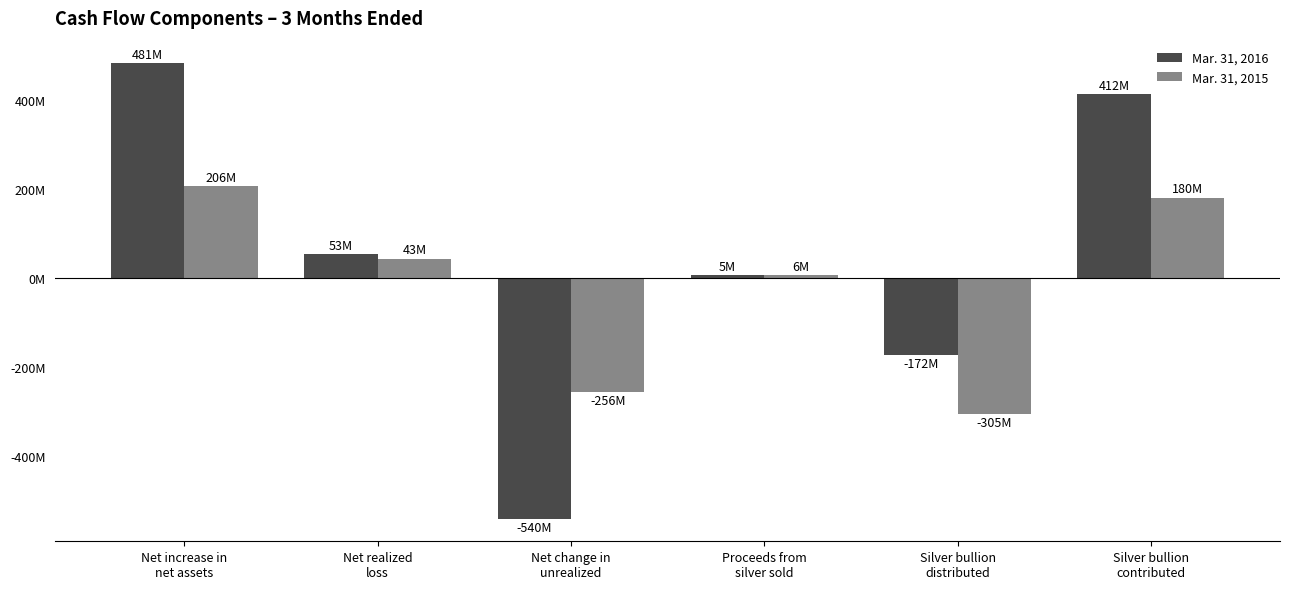

Does the chart contain any negative values?

Yes